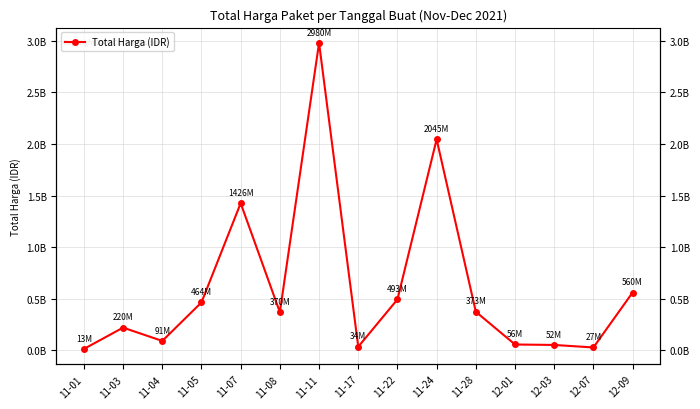

At which category does the chart reach its minimum across all series?

11-01